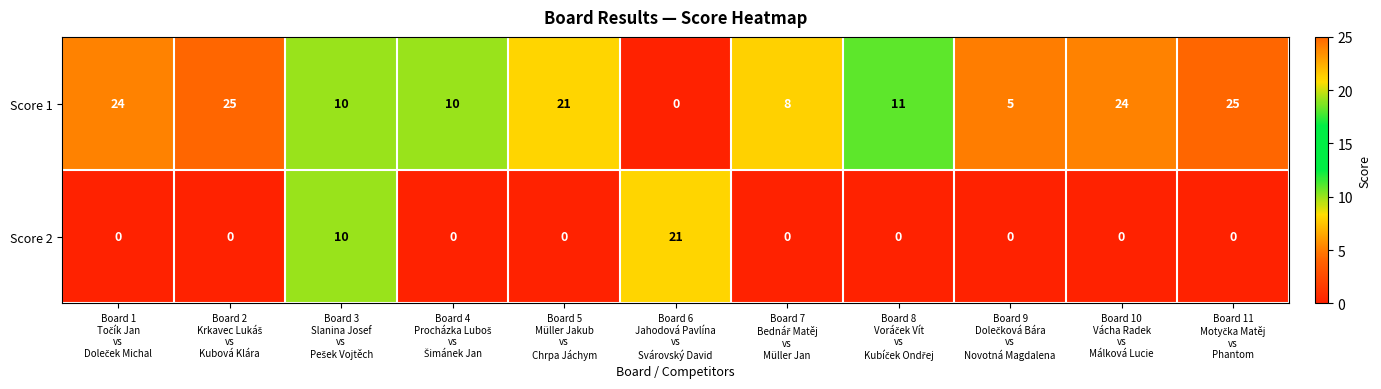

Which series has the widest spread of values?

Score 1